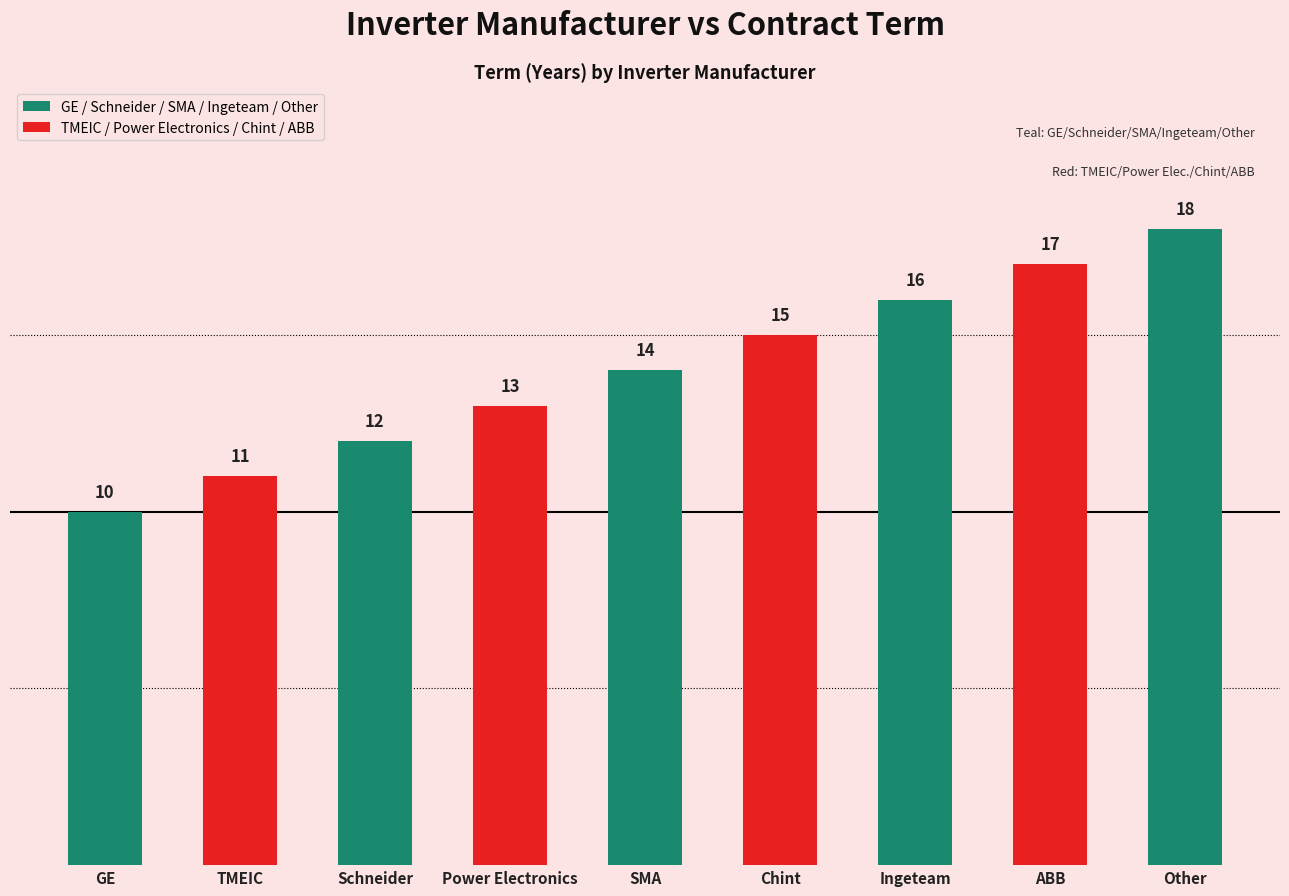

At which category does the chart reach its peak across all series?

Other